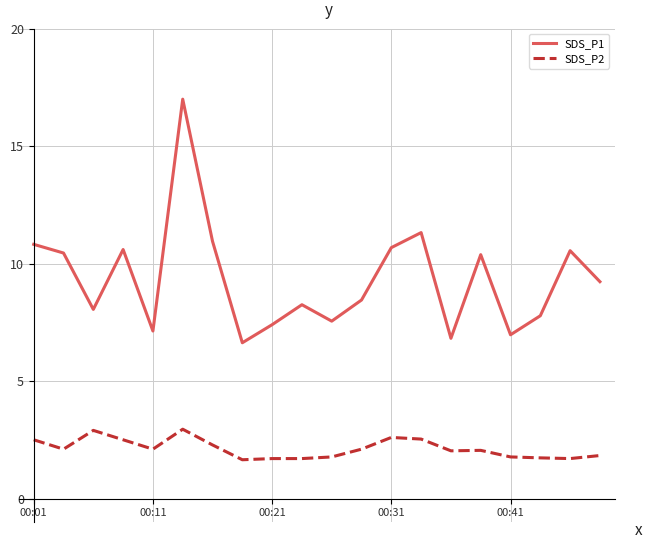

True or false: SDS_P1 and SDS_P2 cross at least once.

False